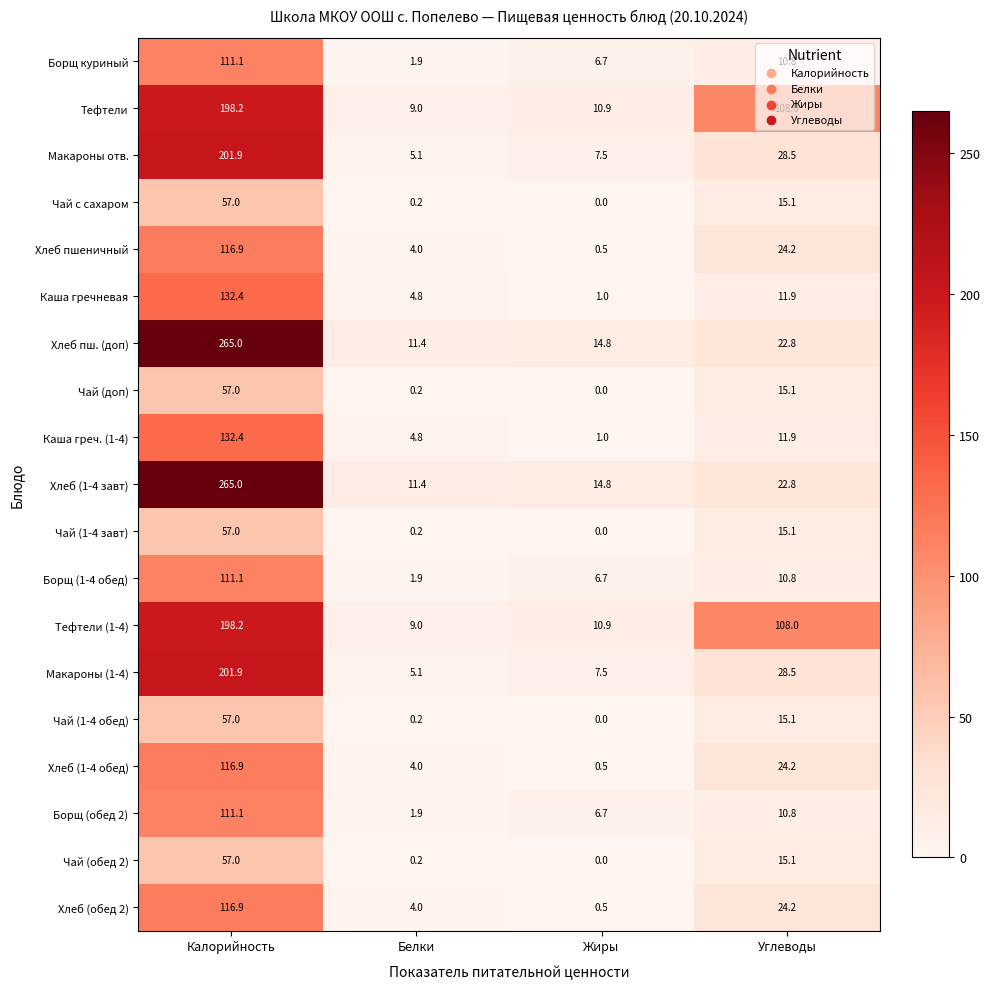

Where is Хлеб пш. (доп) nearest to the value 138?

Углеводы